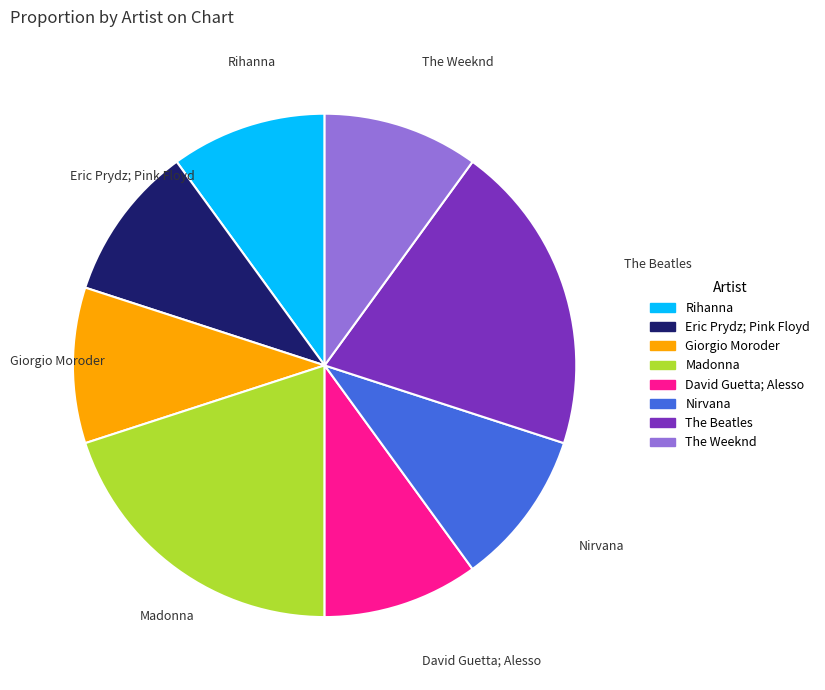

Is the sum of The Beatles and Madonna greater than half?

No